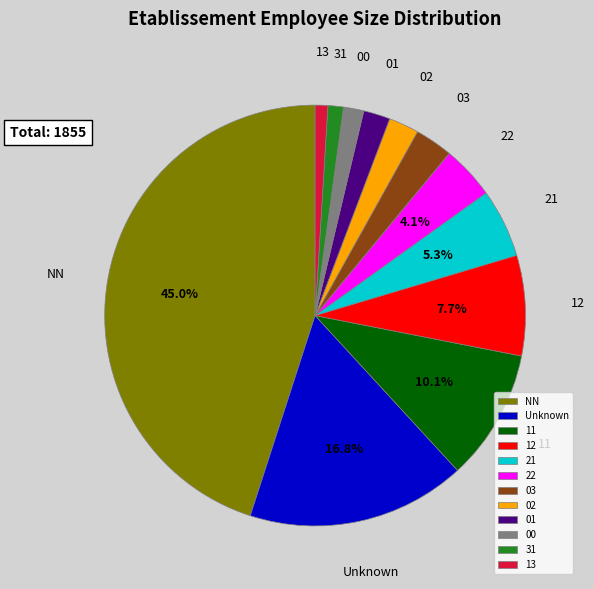

True or false: 12 accounts for 1% of the total.

False